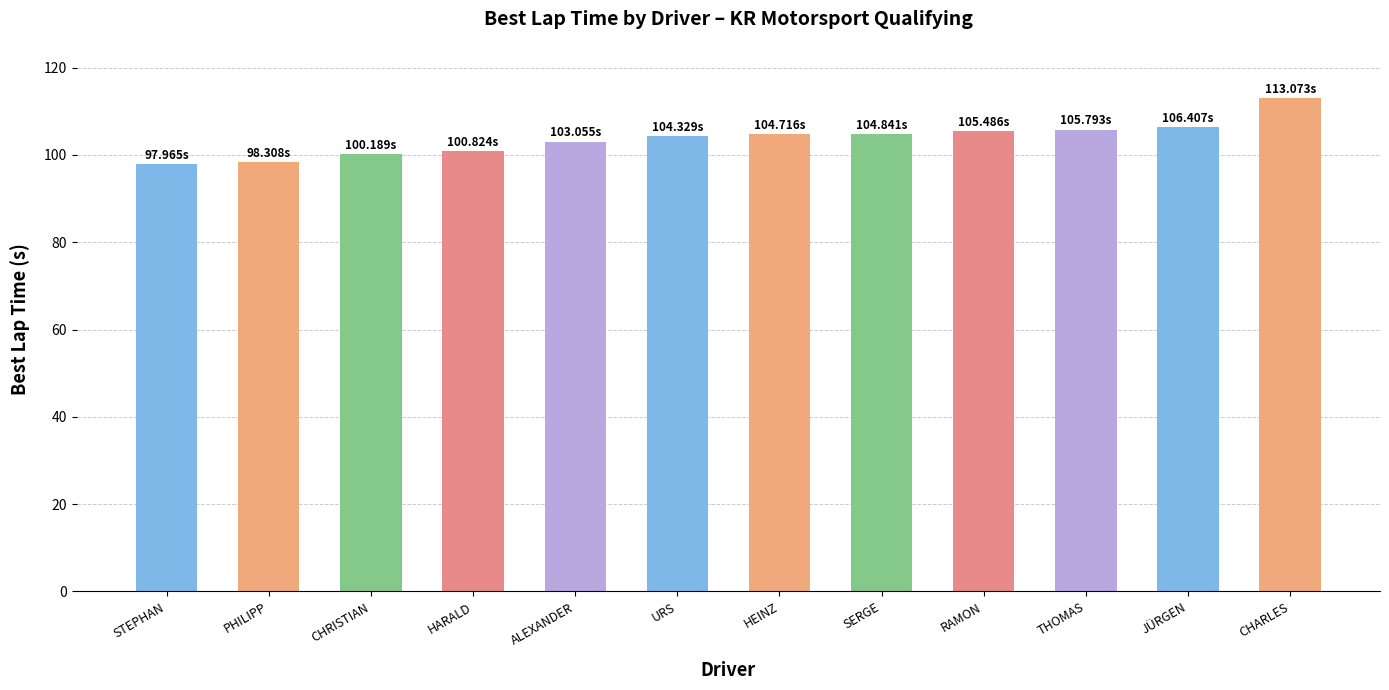

At which category does the chart reach its peak across all series?

CHARLES